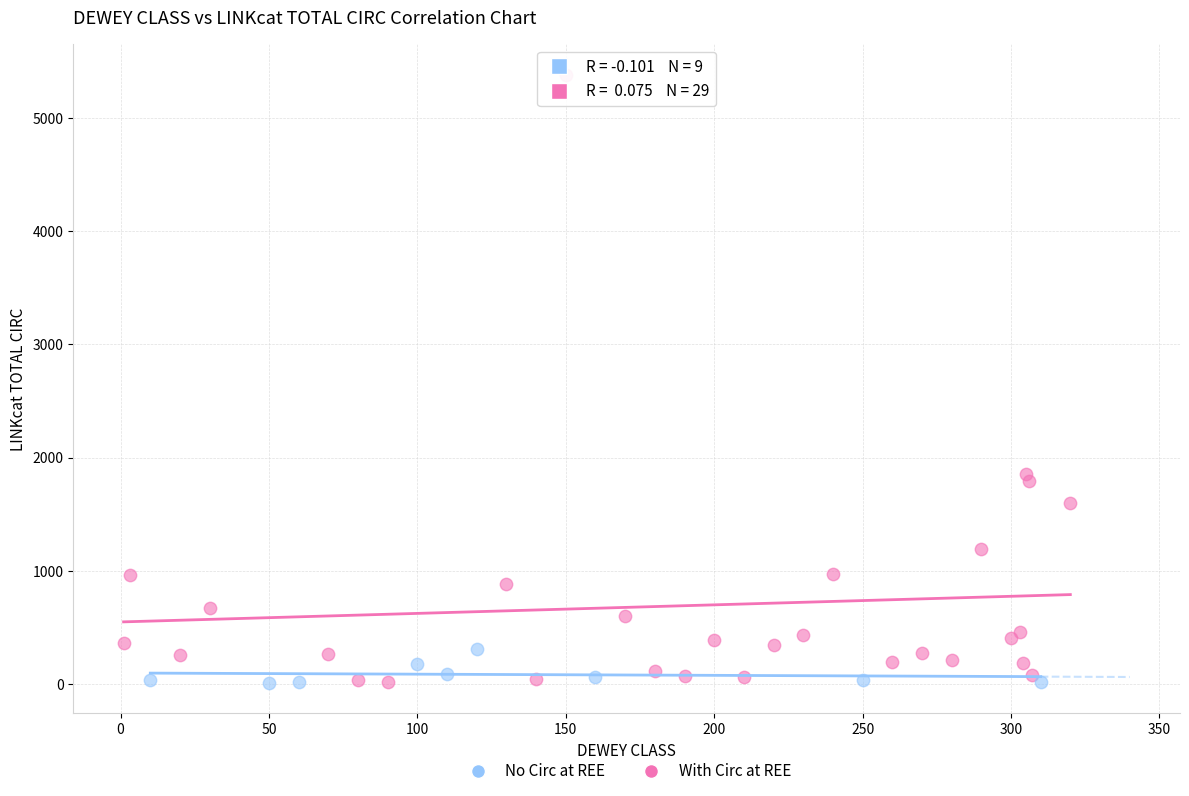

Which series has the largest Y range (max minus min)?

With Circ at REE